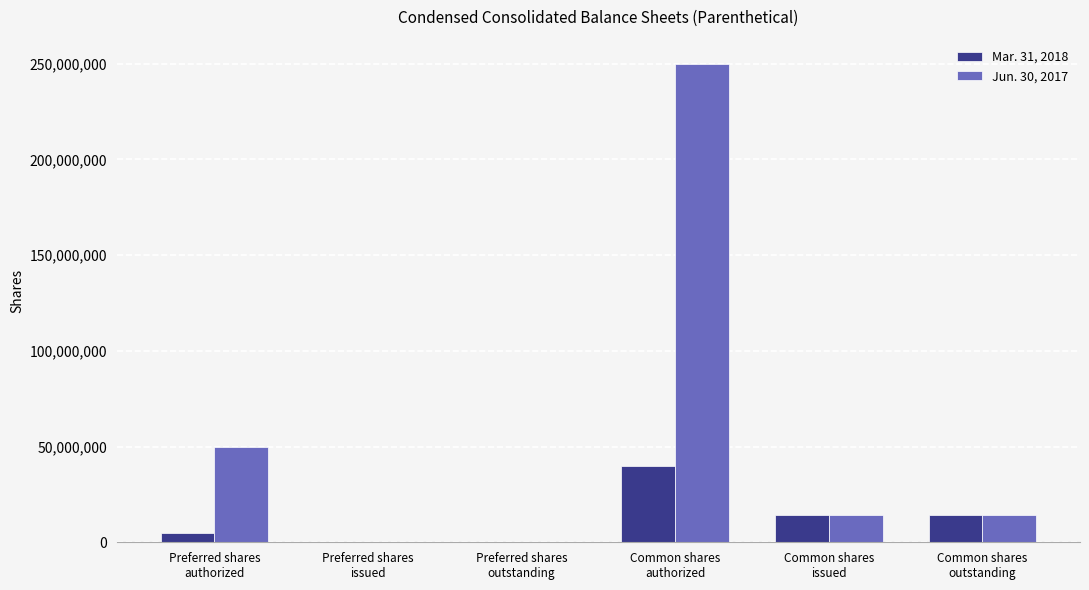

What is the spread (max minus min) of values at Common shares
authorized?

210000000